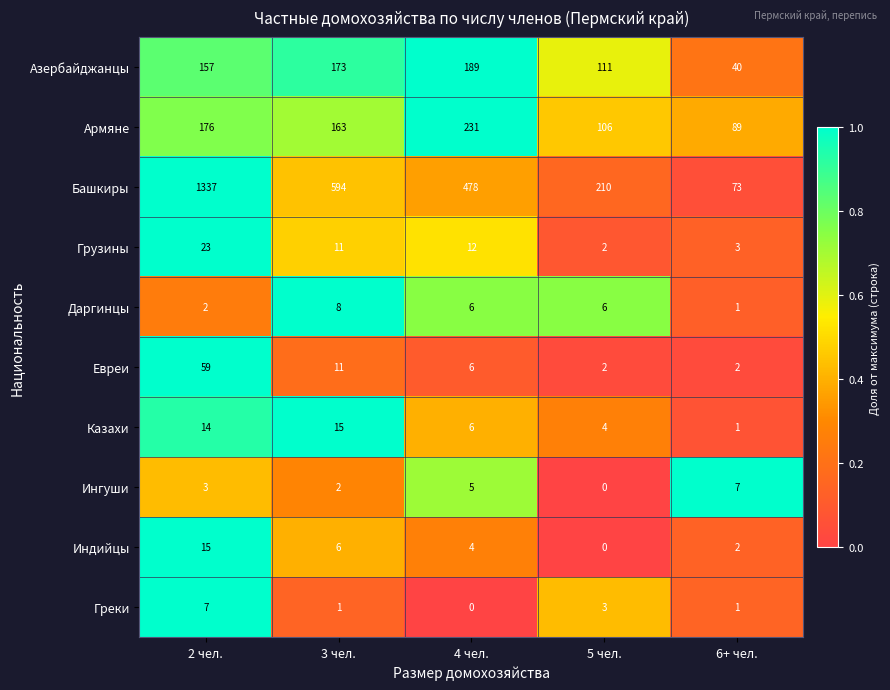

At which category is the sum across all series the highest?

2 чел.